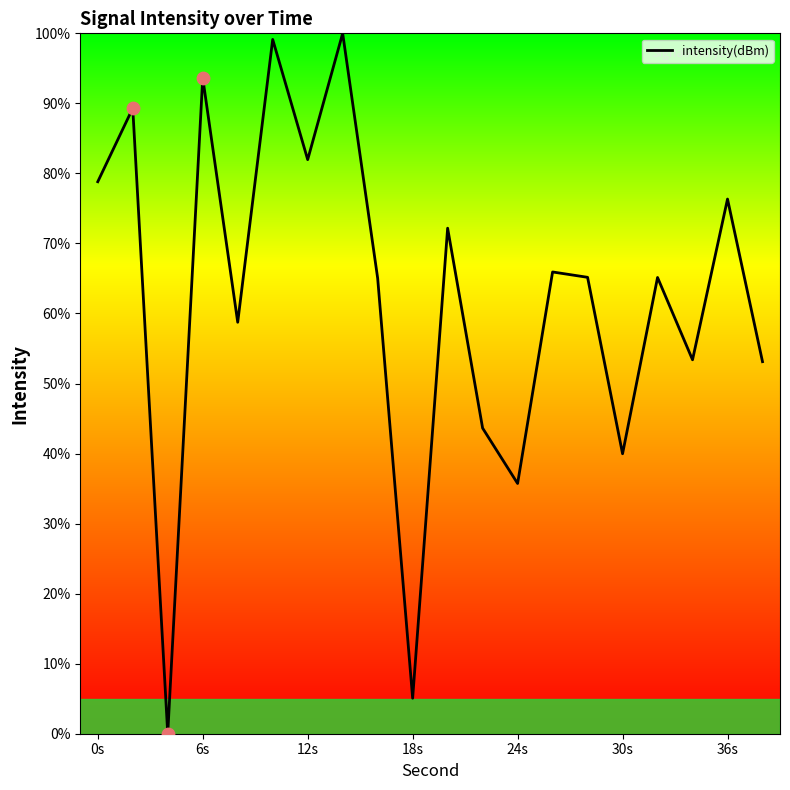

What is the maximum value shown in the chart?

100.0